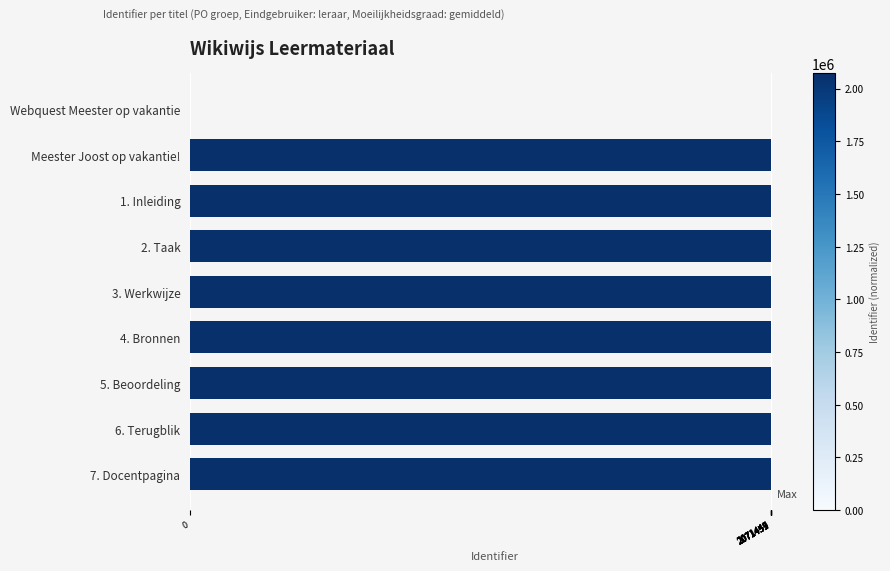

What is the ratio of the value at 5. Beoordeling to the value at 4. Bronnen?

1.0